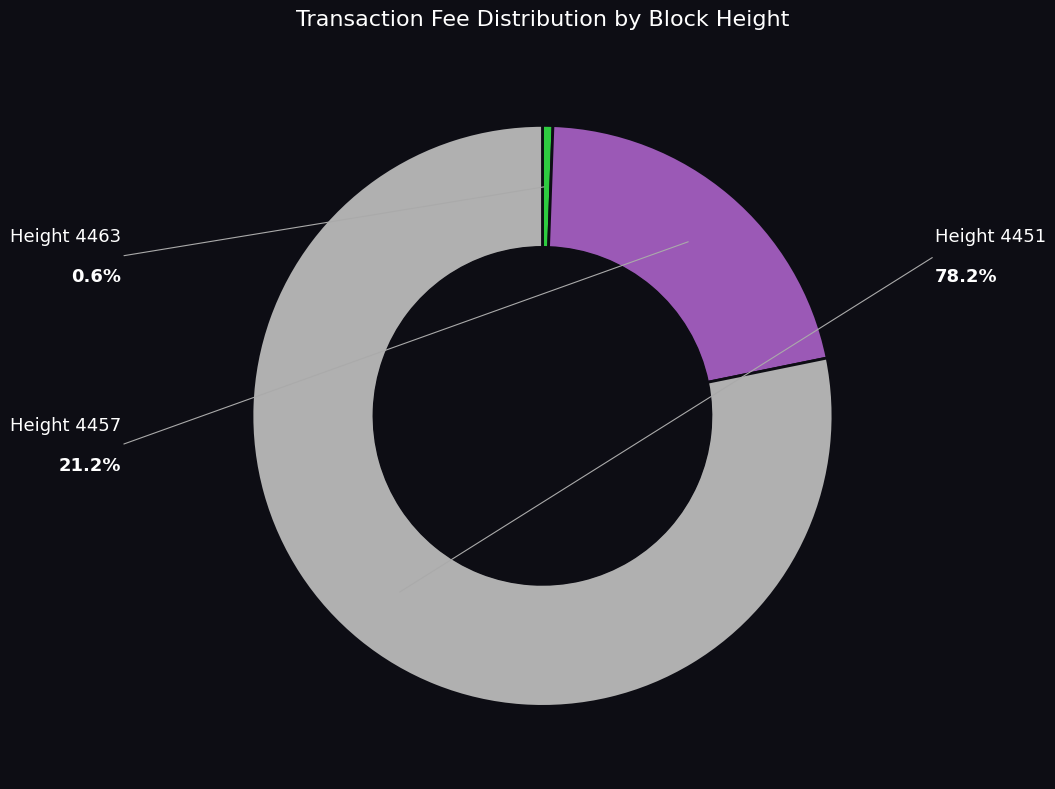

Count the number of slices in the pie.

3